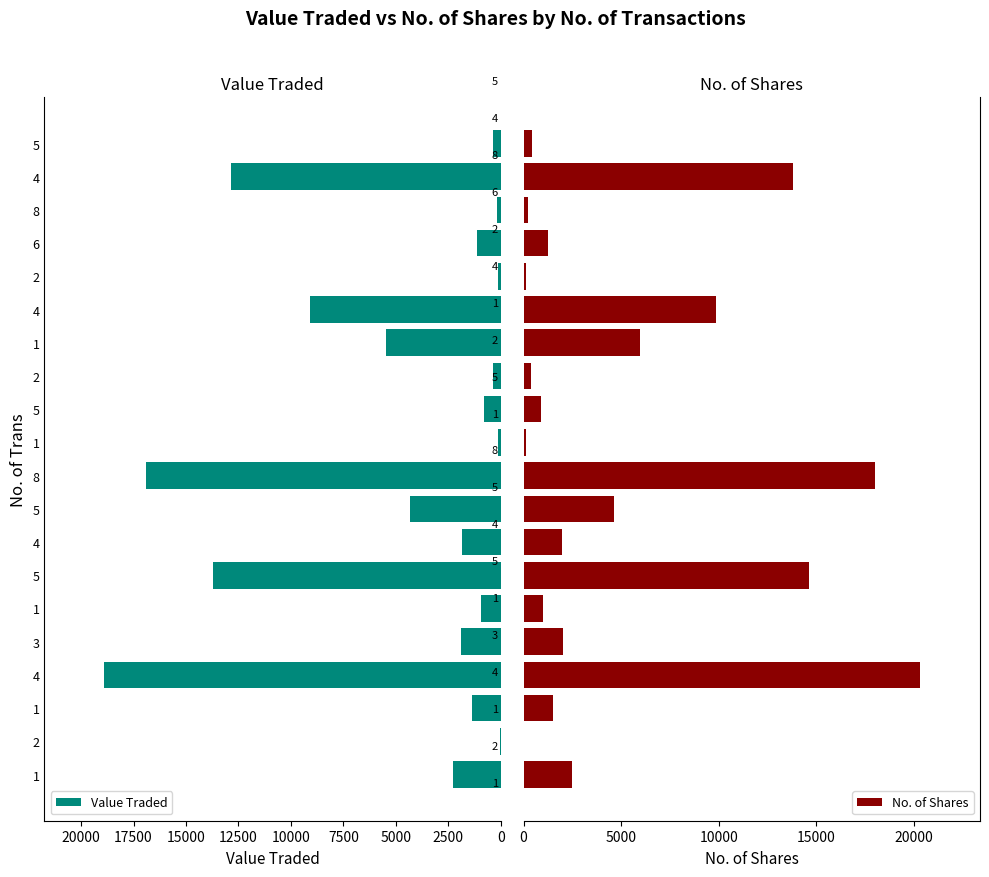

Count the number of data series in this chart.

2